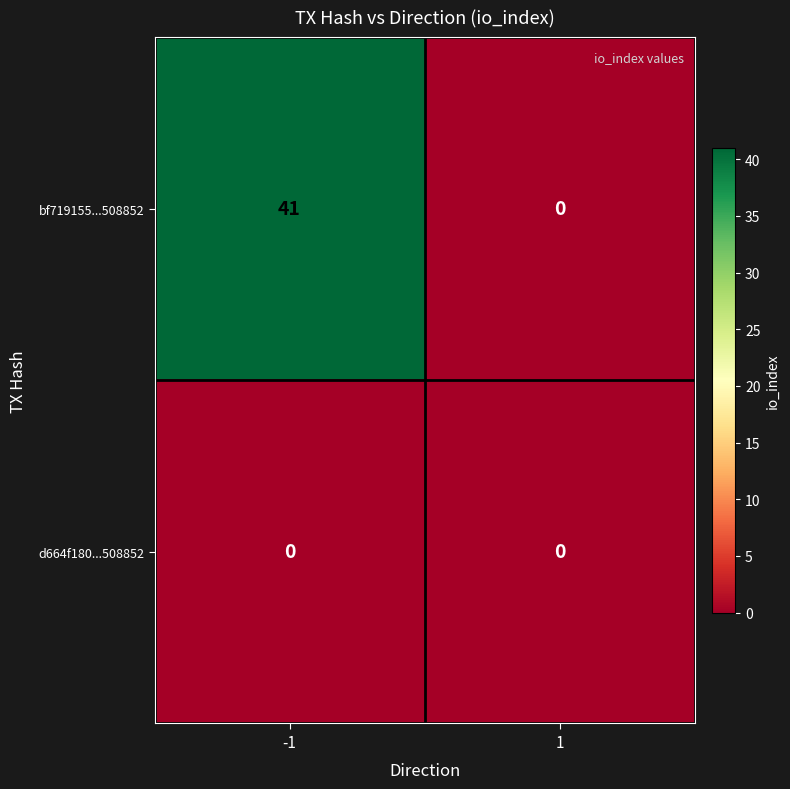

What value does the bf719155...508852 series have at -1, to the nearest 10?

40